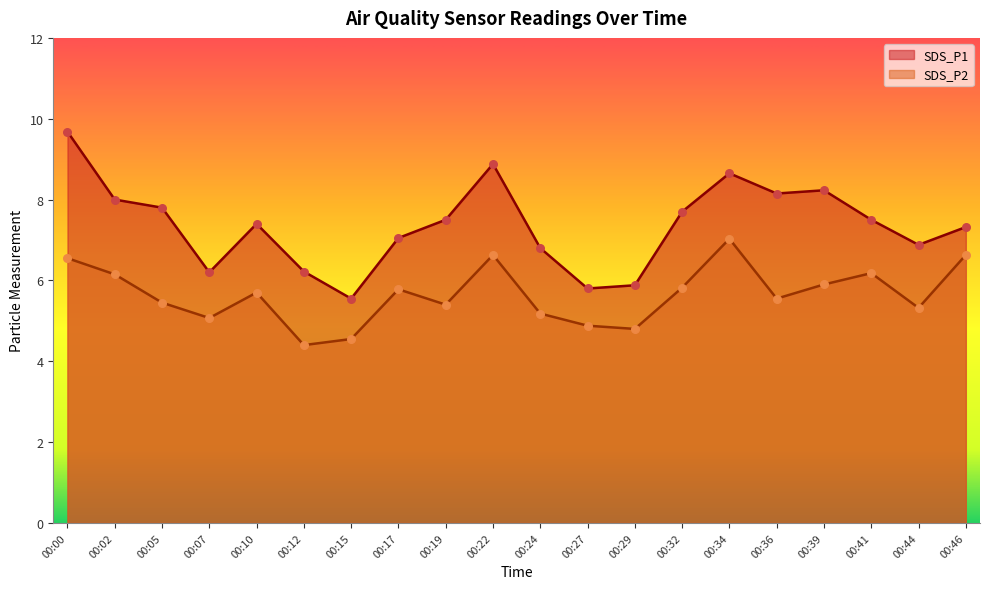

What is the total value across all series at 00:10?

13.1